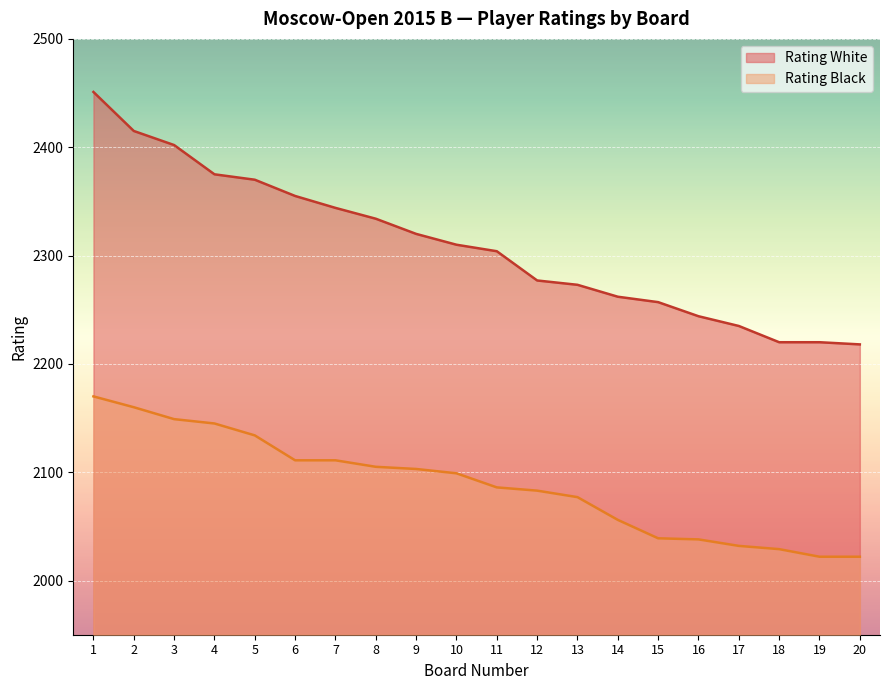

True or false: Rating White and Rating Black cross at least once.

False